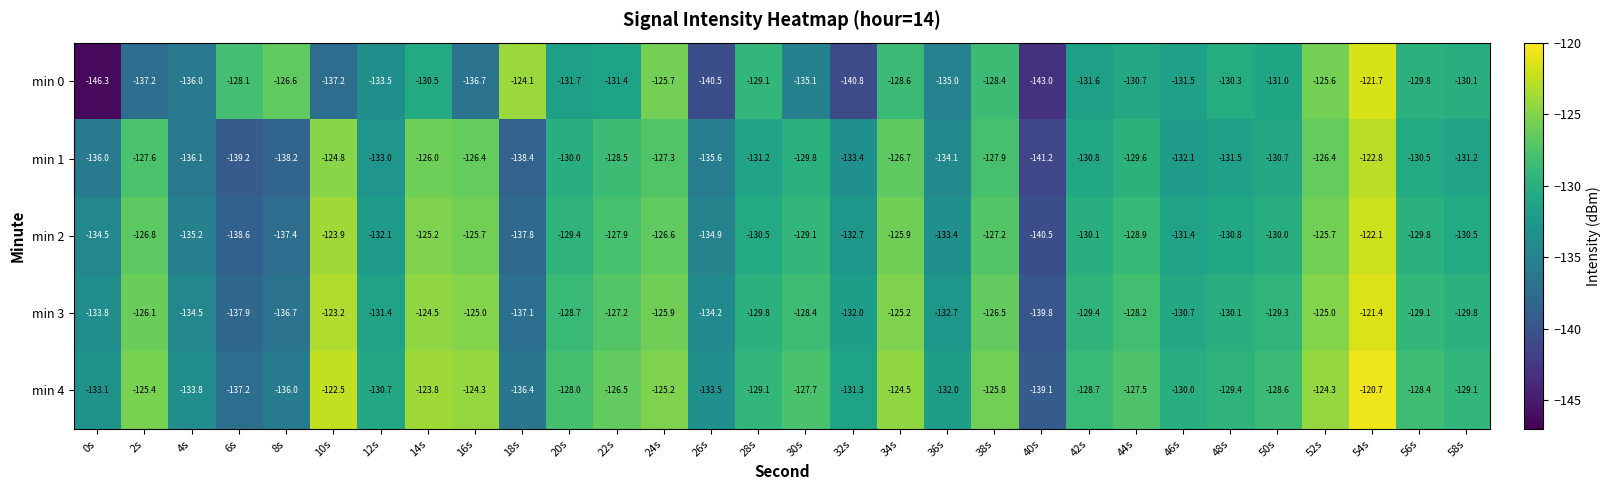

What is the average value of the min 1 series?

-131.2